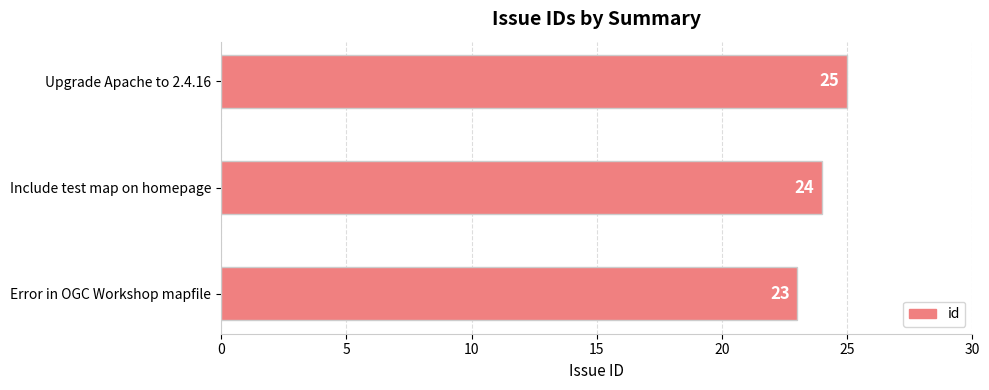

Reading bottom to top, transcribe all the data shown in this chart.

23	24	25